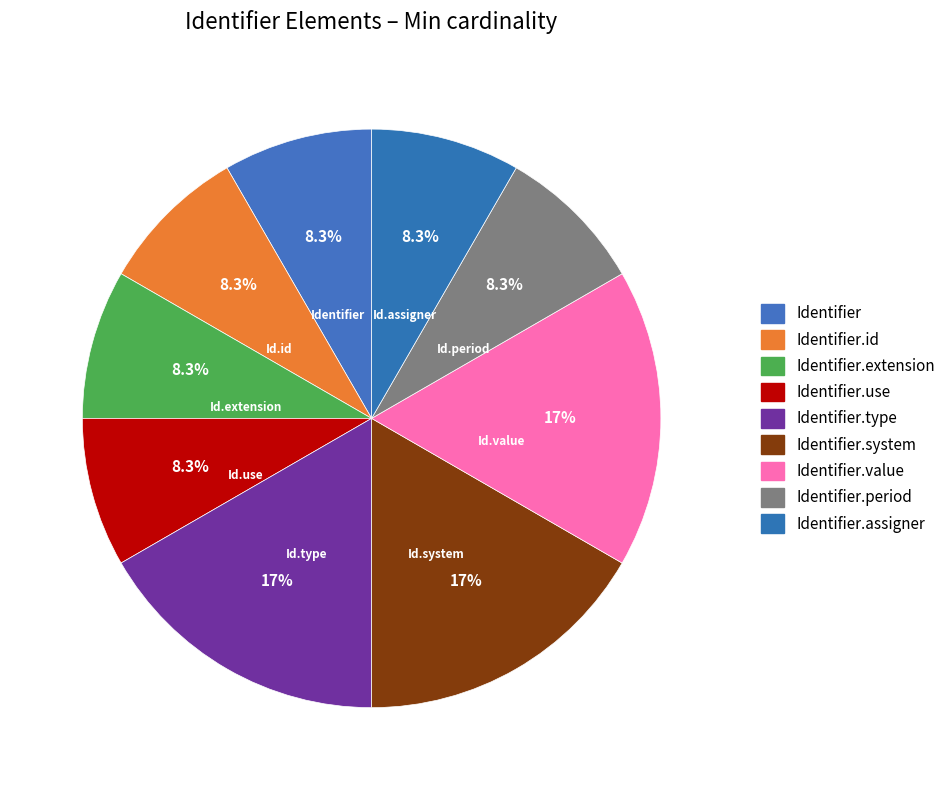

How many segments does this pie chart have?

9